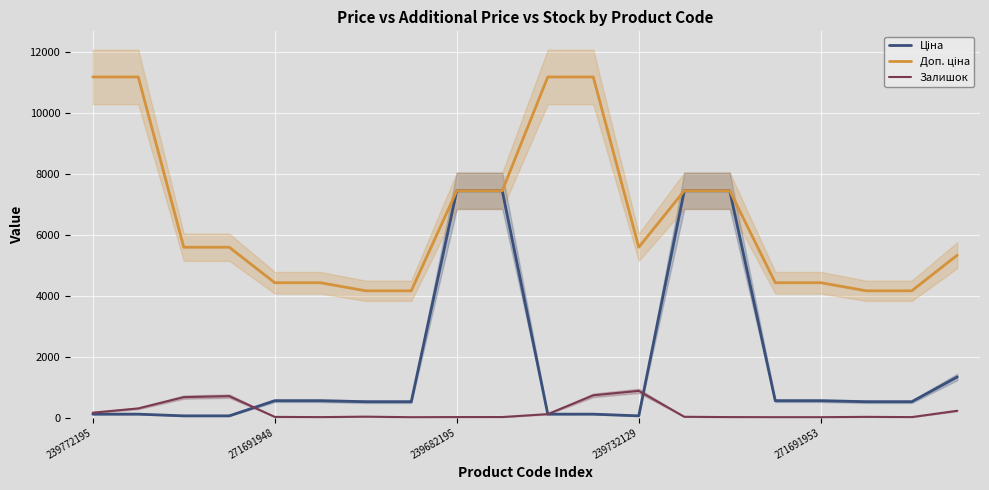

What is the label of the 9th point from the right?

11